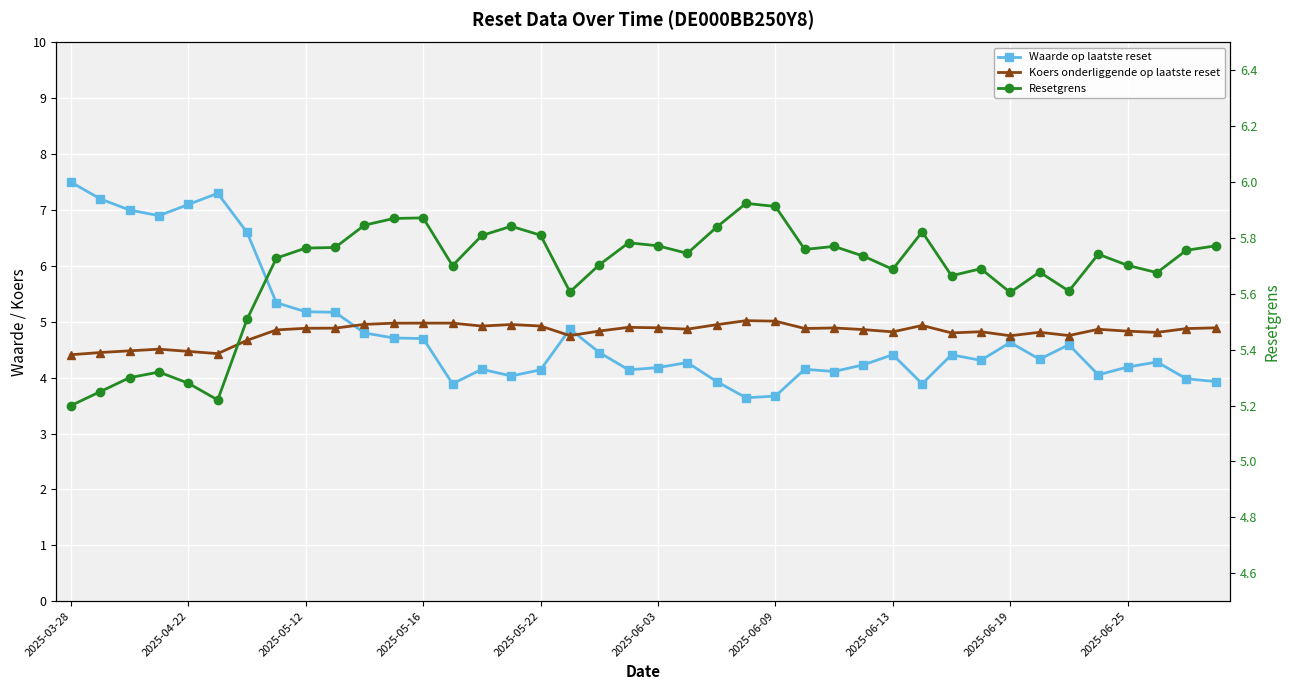

Which has a higher value, 27 or 38?

27